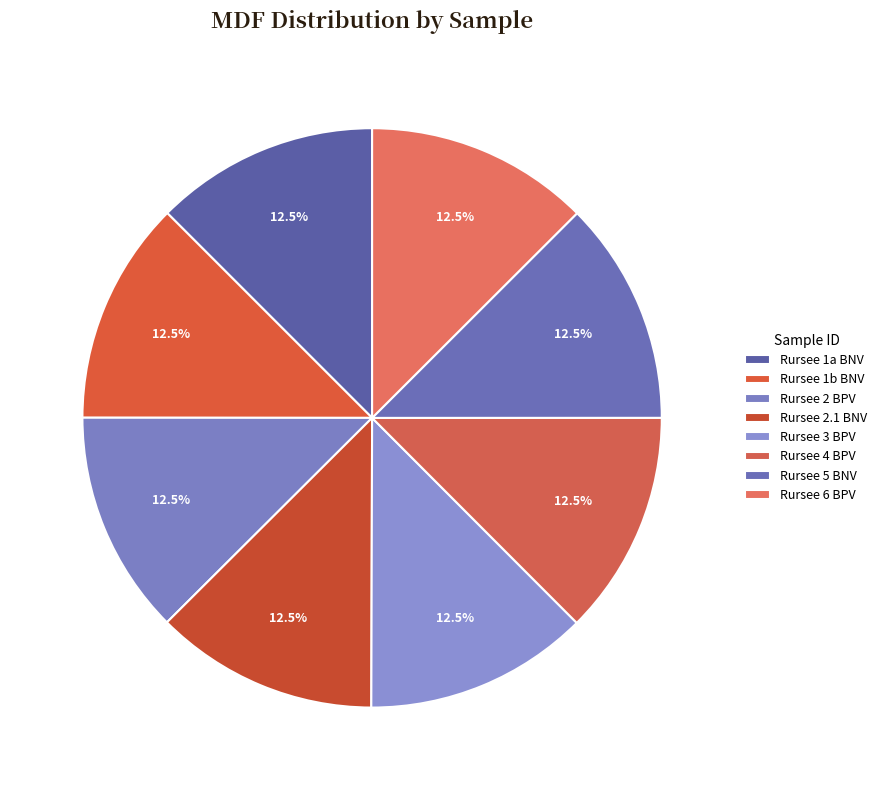

Is there any slice that represents more than half of the pie?

No